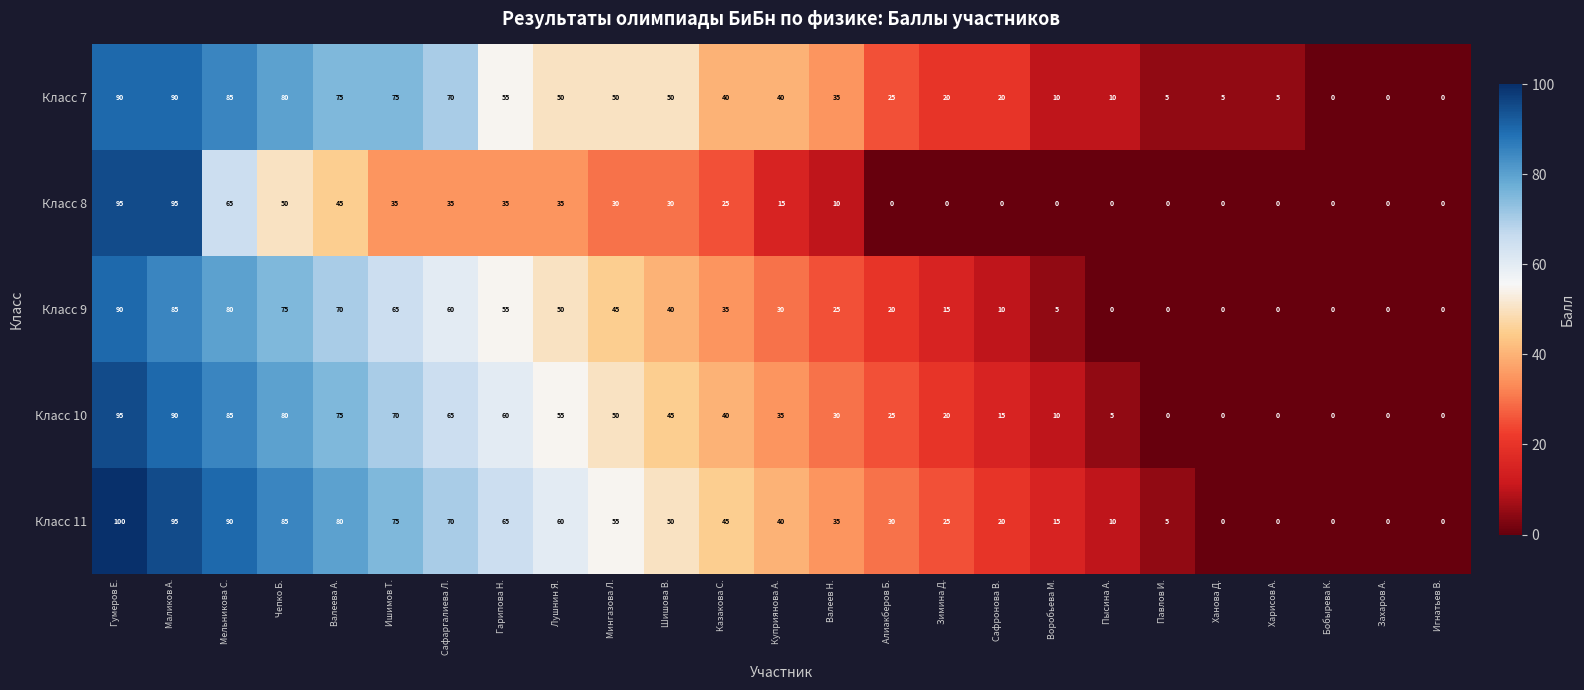

Is the value of Класс 8 at Куприянова А. greater than the value of Класс 9 at Куприянова А.?

No